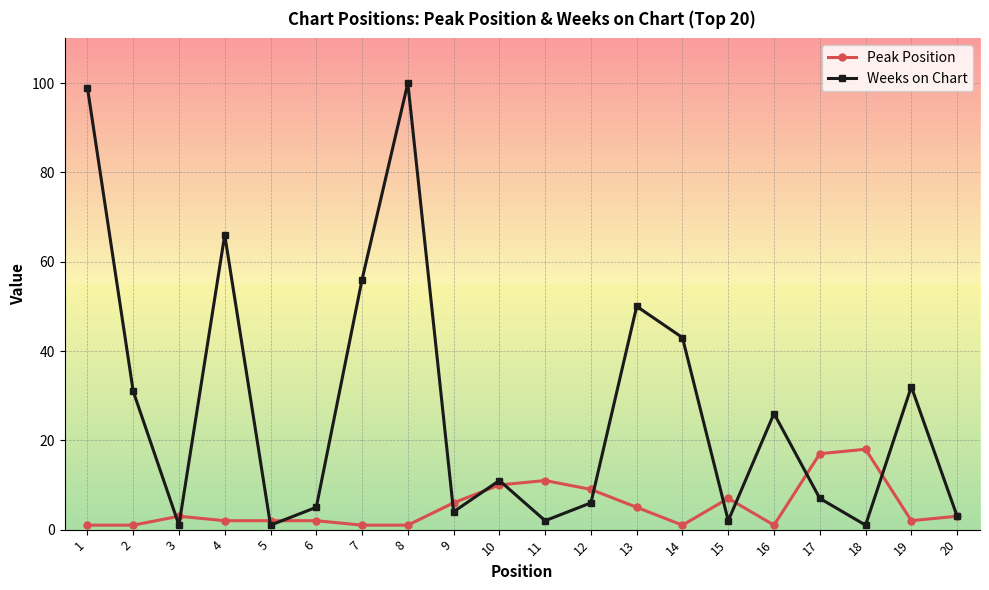

Reading left to right, transcribe all the data shown in this chart.

Peak Position: 1	1	3	2	2	2	1	1	6	10	11	9	5	1	7	1	17	18	2	3
Weeks on Chart: 99	31	1	66	1	5	56	100	4	11	2	6	50	43	2	26	7	1	32	3